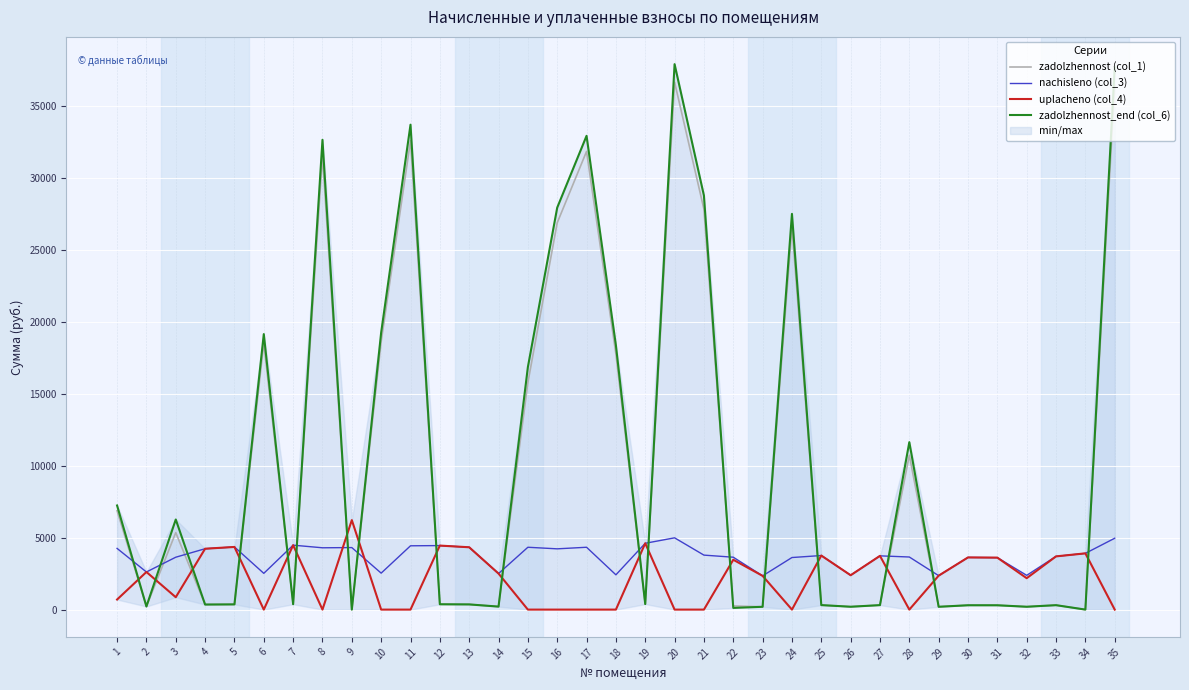

What is the sum of the nachisleno (col_3) values at 19 and 23?

6956.2